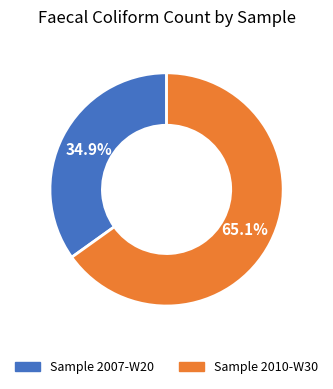

Is it true that Sample 2010-W30 is 73% of the pie?

False